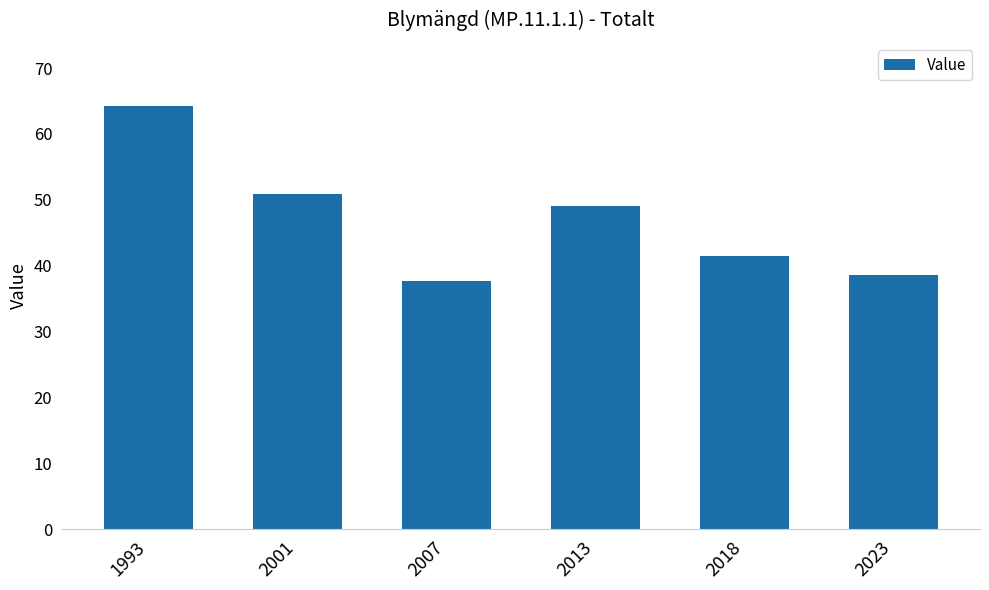

How many series are shown in this chart?

1